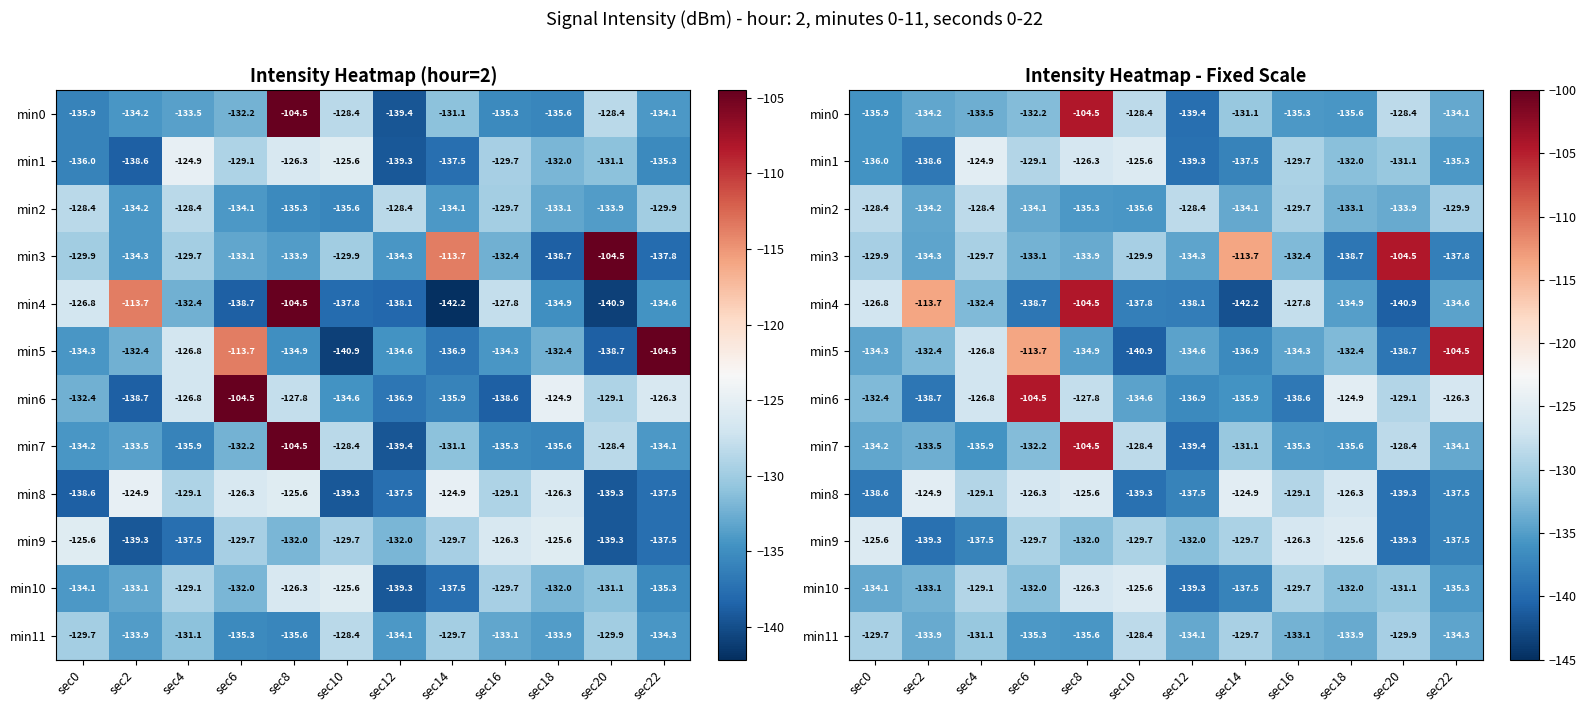

At which label does min10 reach its peak?

sec10